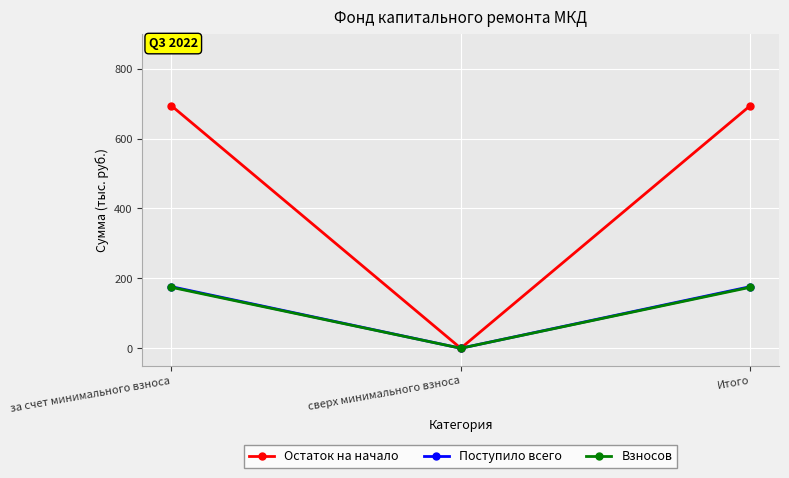

What is the sum of all Взносов values?

349.0